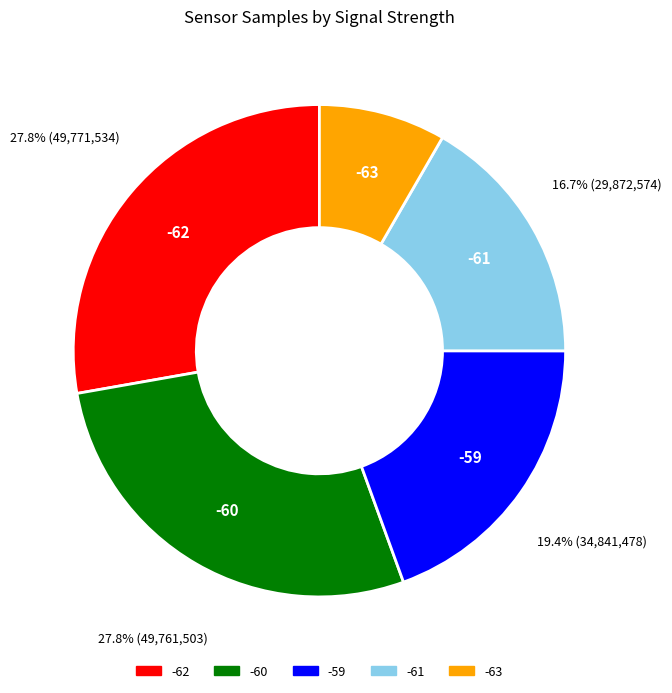

Approximately how many times larger is the value at -61 compared to -62?

0.6